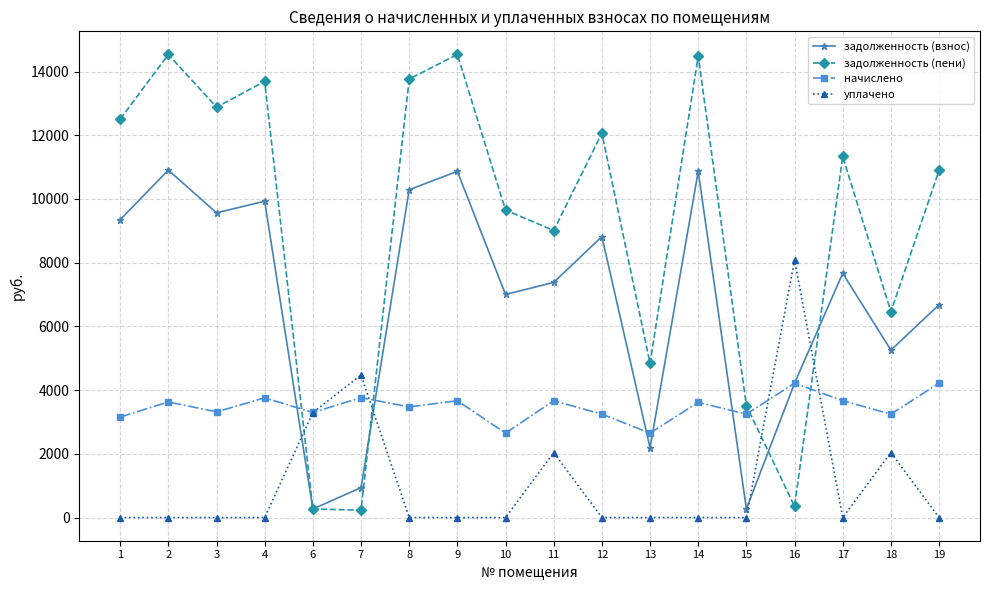

The начислено series shows 3616.3 at 14. True or false?

True